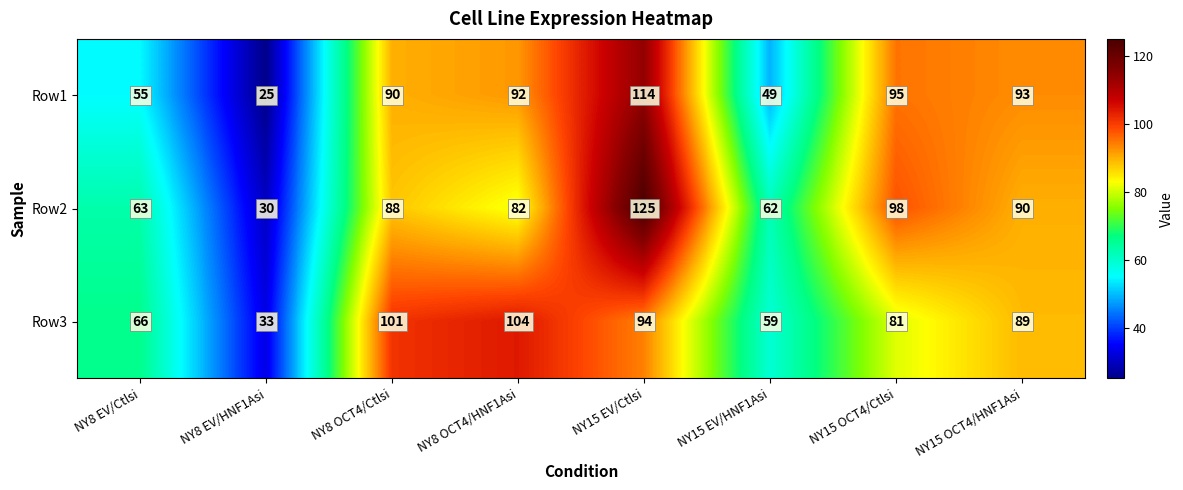

The Row2 series shows 27 at NY8 EV/Ctlsi. True or false?

False